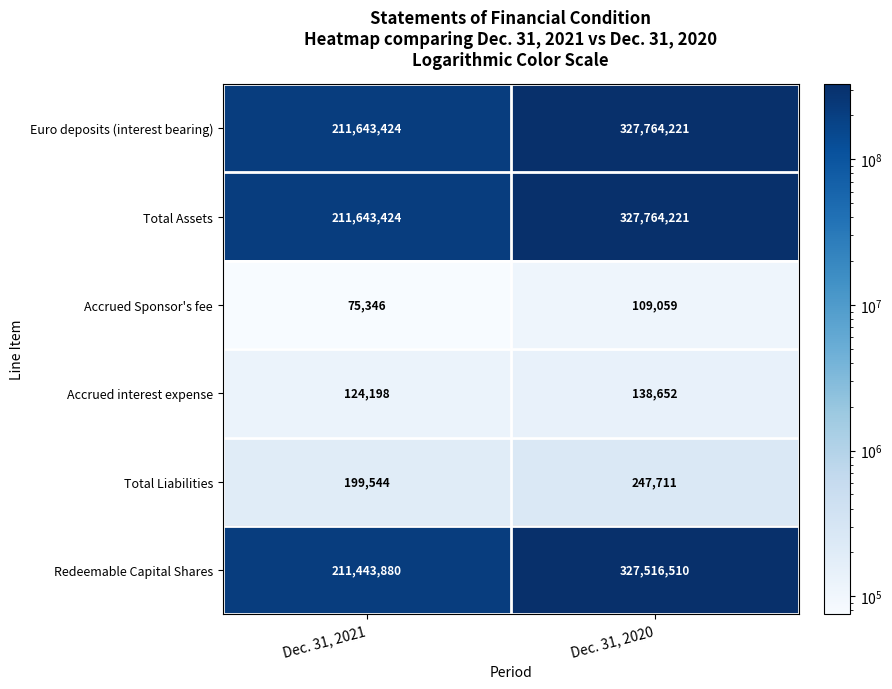

Reading right to left, list all the values displayed in this chart.

Euro deposits (interest bearing): 327764221	211643424
Total Assets: 327764221	211643424
Accrued Sponsor's fee: 109059	75346
Accrued interest expense: 138652	124198
Total Liabilities: 247711	199544
Redeemable Capital Shares: 327516510	211443880